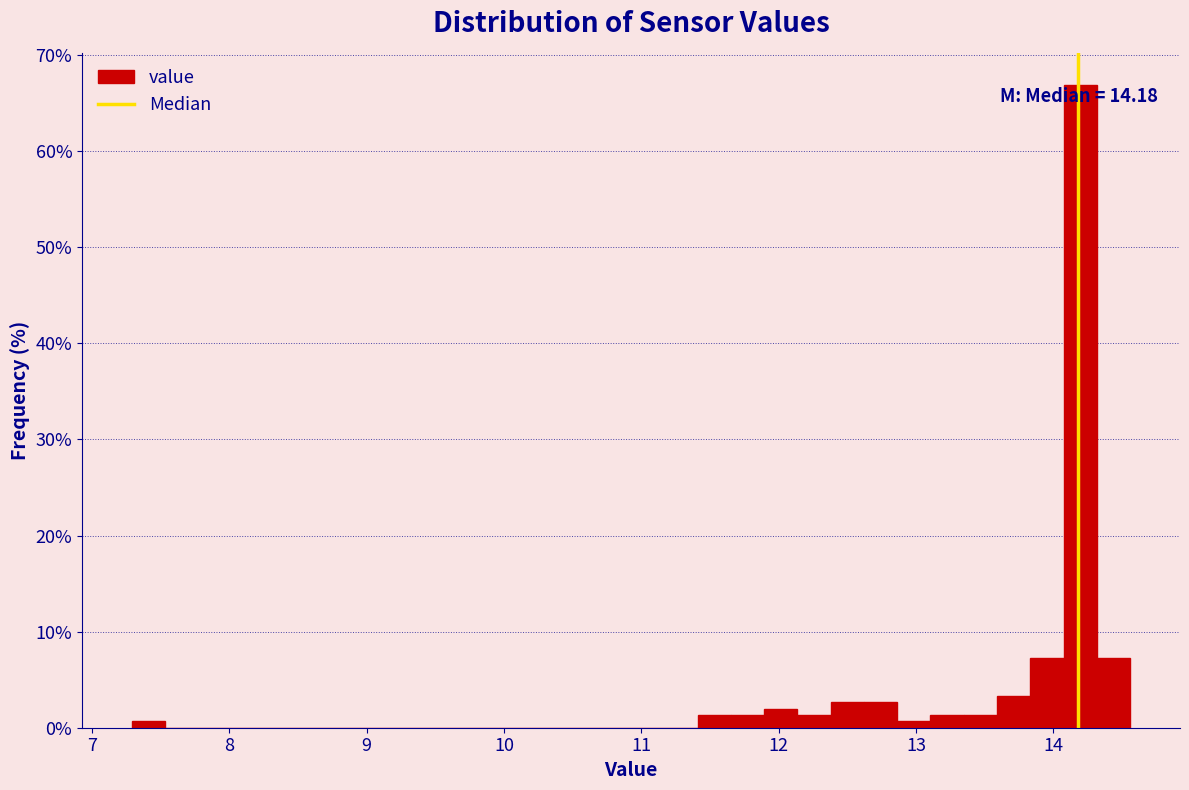

Around what value on the x-axis is the tallest bar? Give the approximate position of its centre, as read against the axis.

14.2